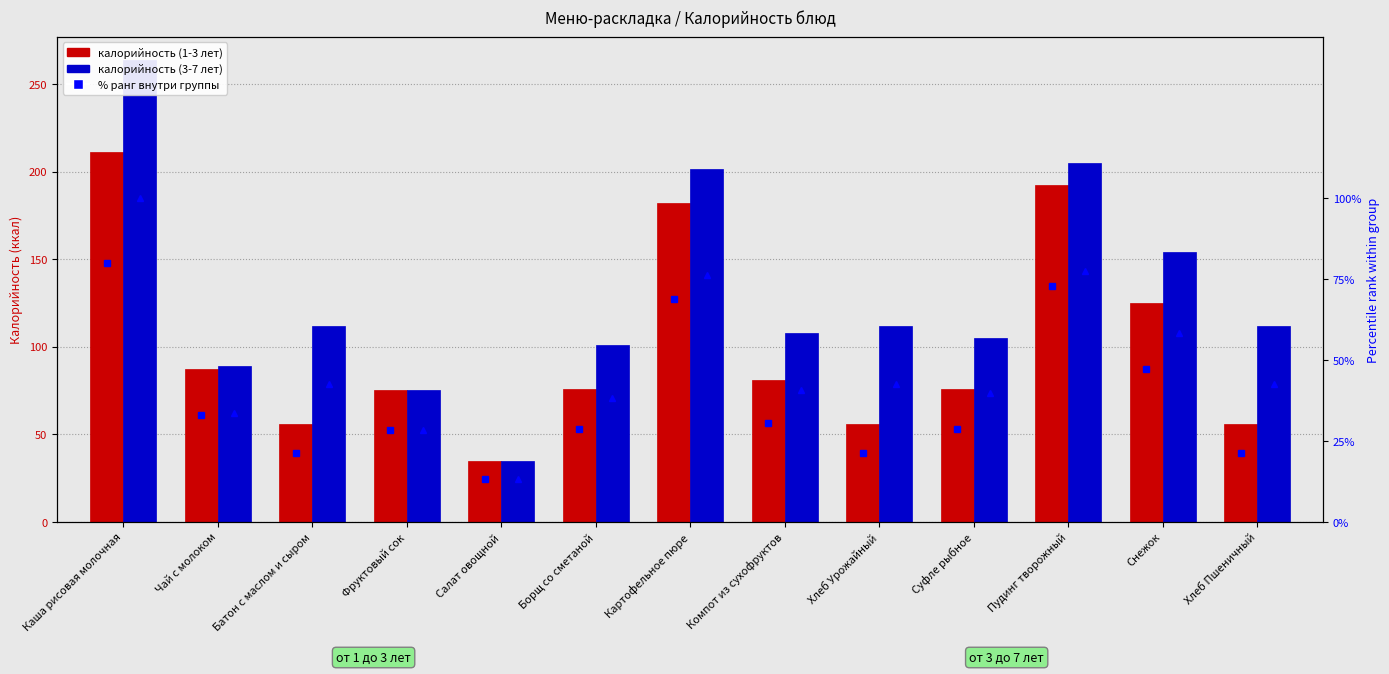

What is the label of the 4th bar from the left?

Фруктовый сок